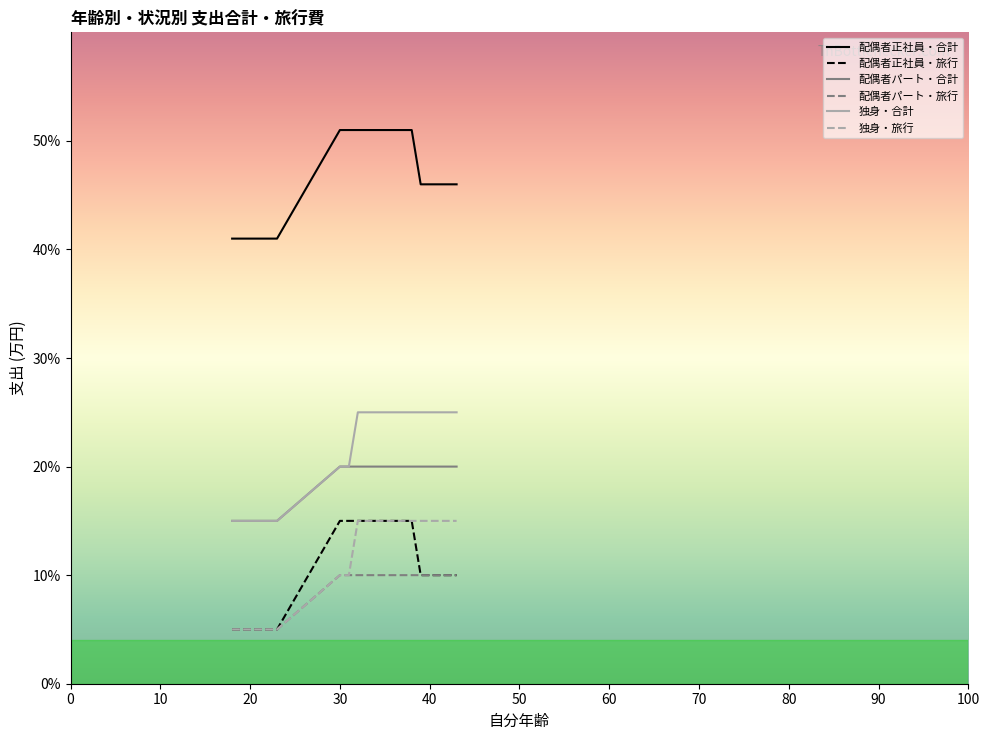

Which series has the largest total across all categories?

配偶者正社員・合計